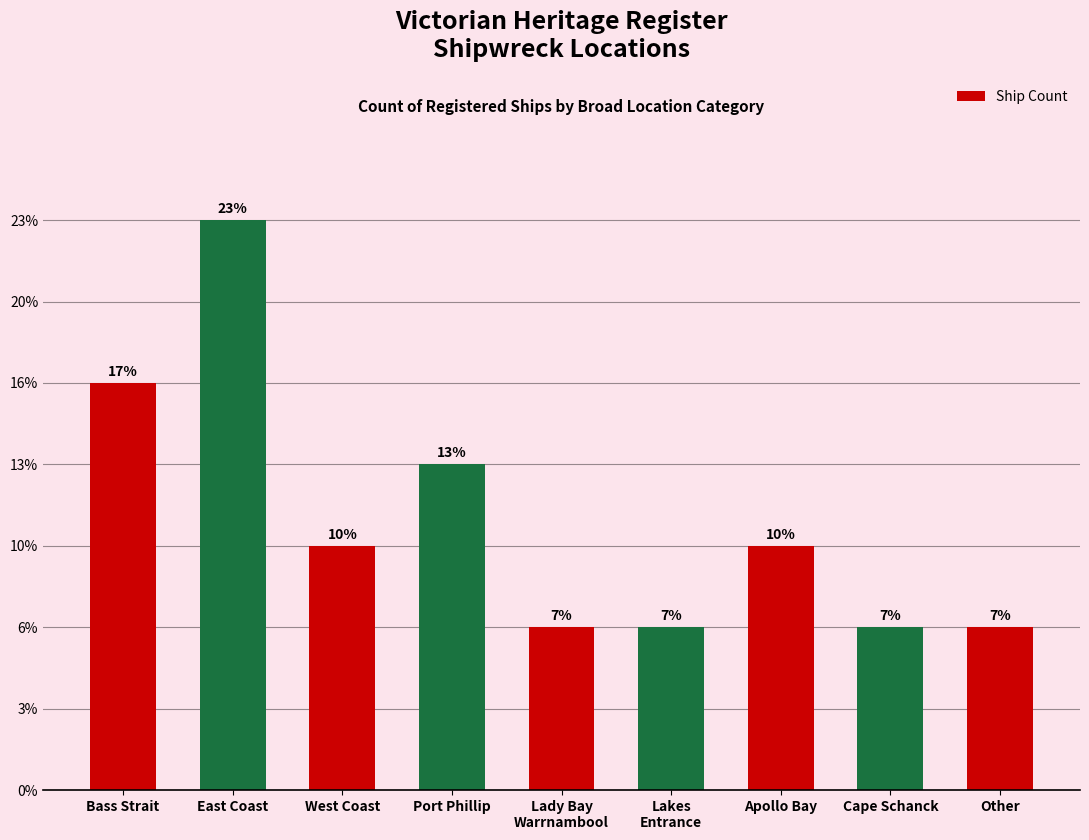

Is it true that the value at West Coast is 3?

True